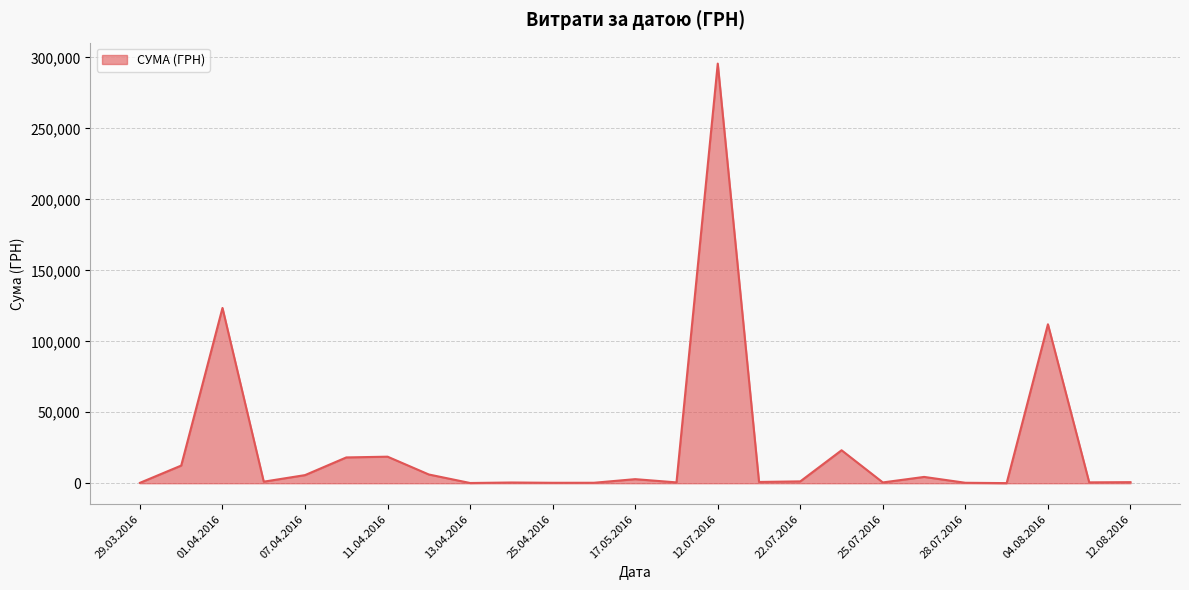

True or false: the data has more than 1 interior local peaks.

True